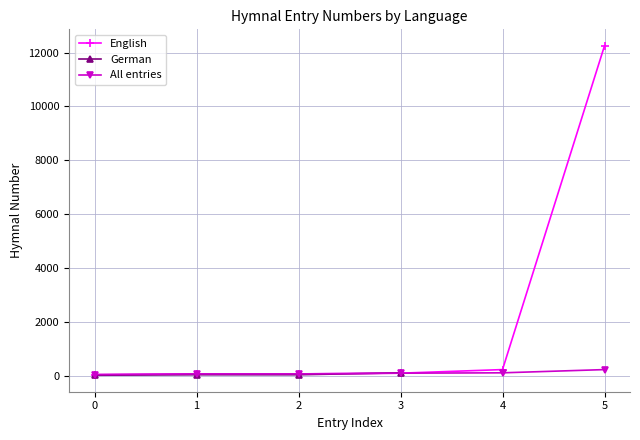

True or false: the data shows 34 at 2.

True